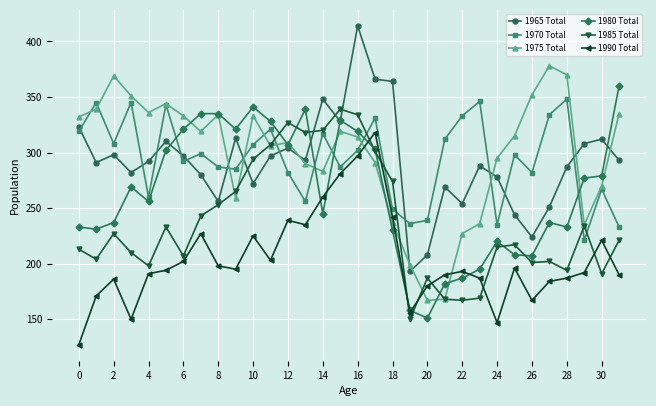

Does the chart display data point markers on the line(s)?

Yes